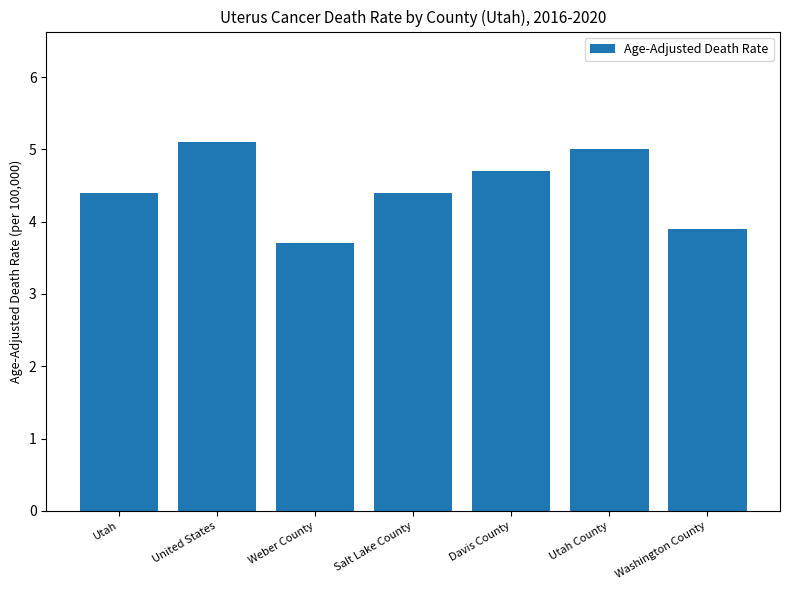

How many bars are there in total?

7